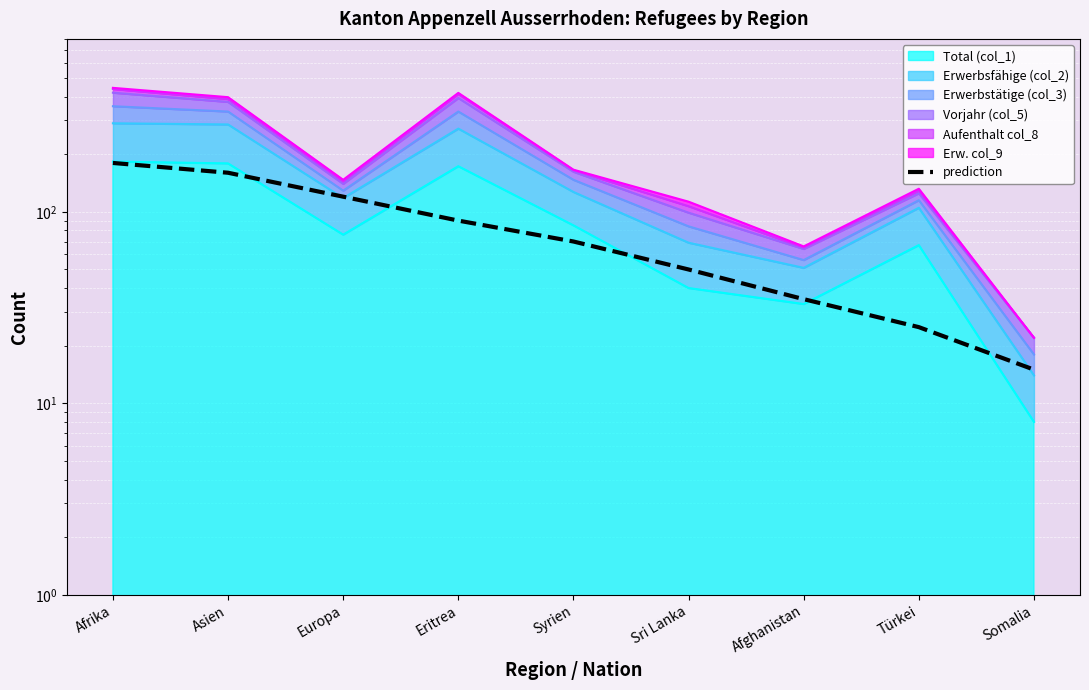

What is the sum of the values at Türkei and Sri Lanka?

75